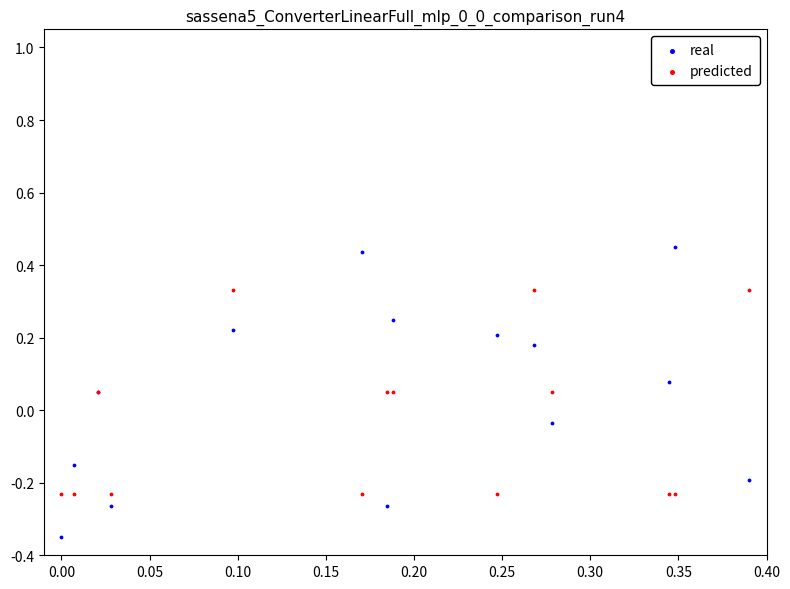

Which series contains the lowest Y value?

real